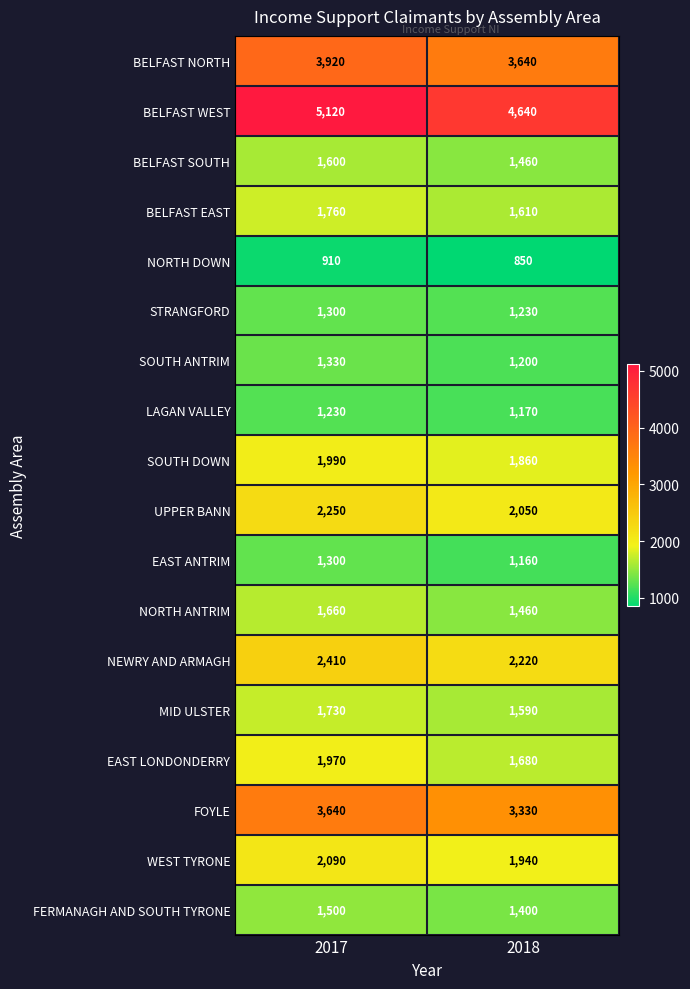

At how many categories does at least one series exceed 3403?

2